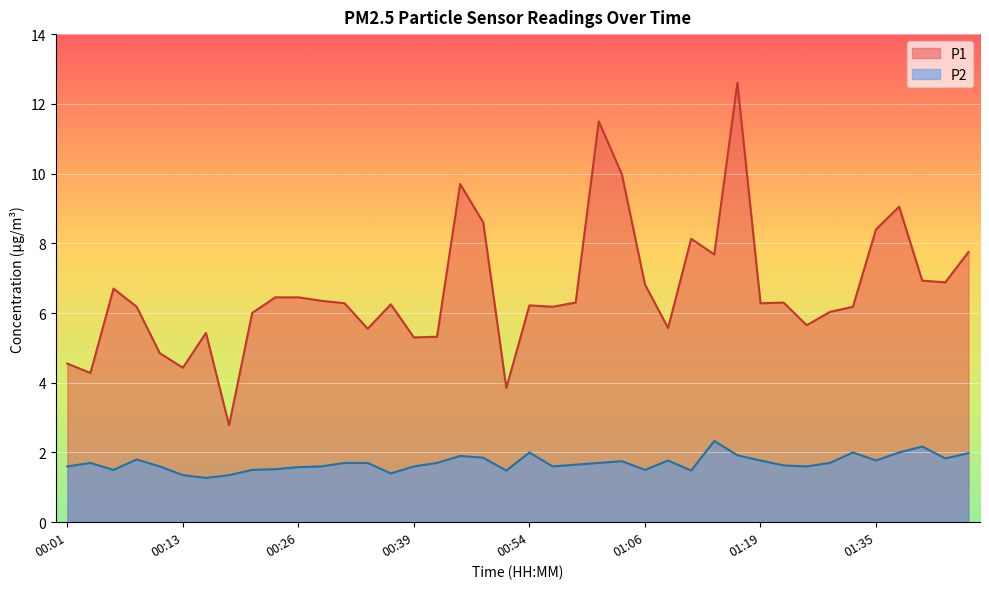

At which label does P2 reach its peak?

01:14